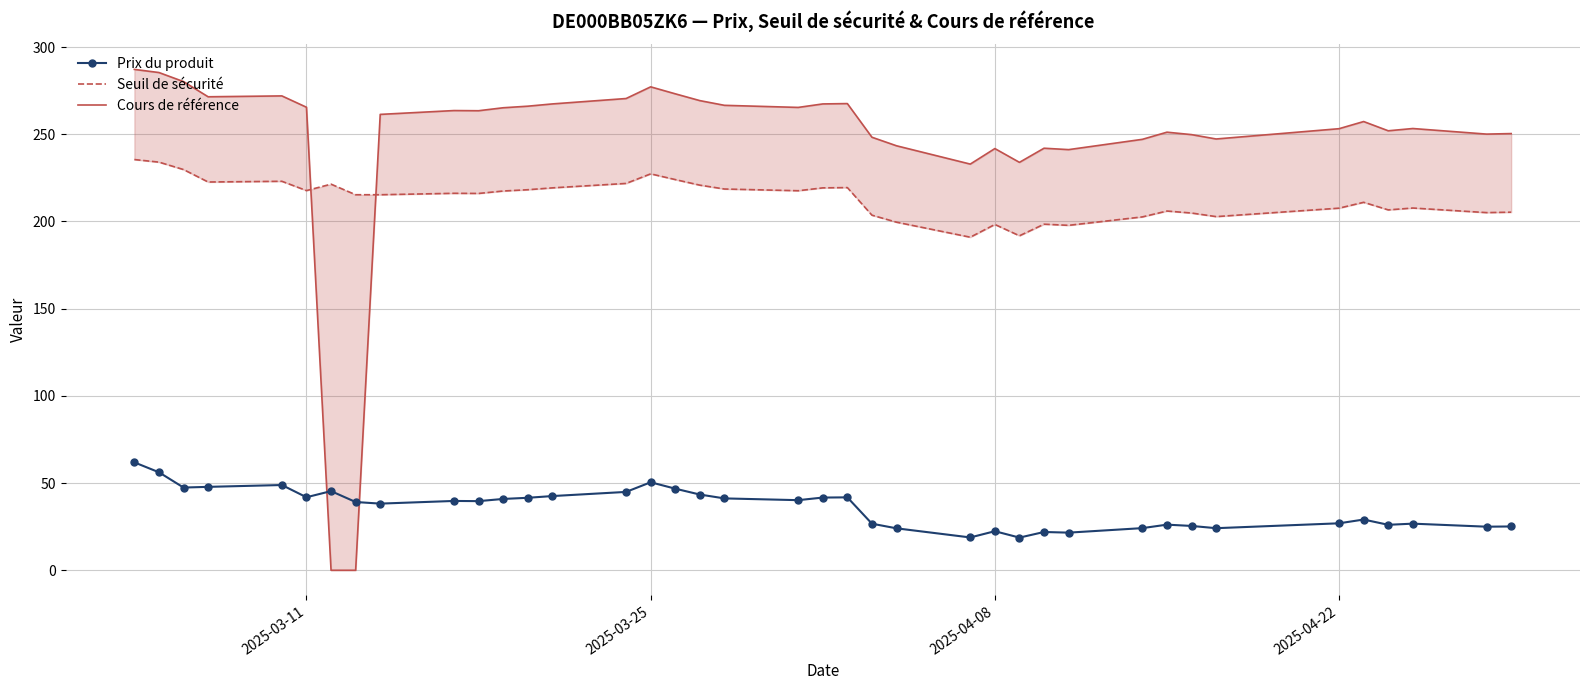

Reading left to right, what are all the values shown in this chart?

Prix du produit: 61.9	56.2	47.4	47.8	48.9	41.9	45.4	39.1	38.2	39.8	39.6	40.9	41.6	42.5	44.9	50.5	46.8	43.4	41.2	40.2	41.7	41.8	26.7	24.1	18.8	22.4	18.7	21.9	21.6	24.2	26.2	25.4	24.1	26.9	29.1	26.1	26.7	25.0	25.1
Seuil de sécurité: 235.5	234.0	229.8	222.6	223.0	217.7	221.4	215.3	215.3	216.2	216.1	217.5	218.2	219.3	221.8	227.3	224.0	220.8	218.6	217.6	219.3	219.4	203.6	199.6	191.0	198.3	191.8	198.4	197.8	202.6	206.0	204.8	202.8	207.6	211.0	206.6	207.7	205.1	205.3
Cours de référence: 287.2	285.4	280.2	271.5	272.0	265.5	0.0	0.0	261.4	263.6	263.5	265.2	266.1	267.4	270.5	277.2	273.2	269.3	266.6	265.4	267.4	267.6	248.3	243.4	232.9	241.8	233.9	242.0	241.2	247.1	251.2	249.8	247.3	253.2	257.3	252.0	253.3	250.1	250.4